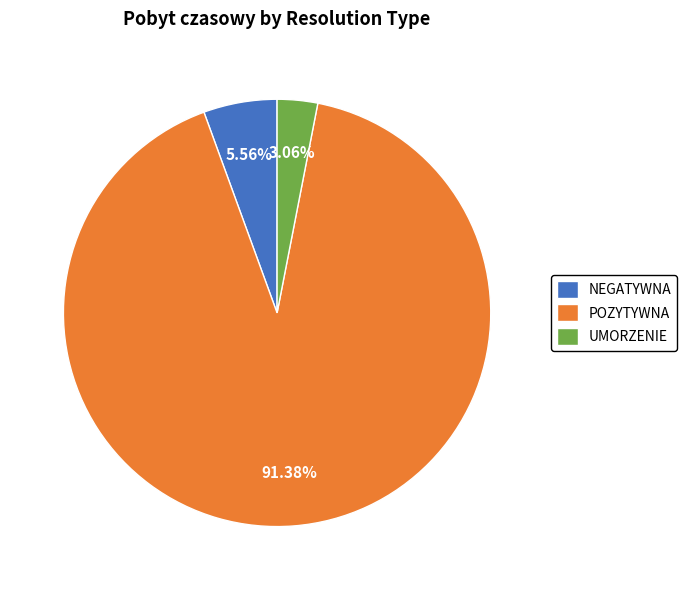

Between UMORZENIE and NEGATYWNA, which is larger?

NEGATYWNA